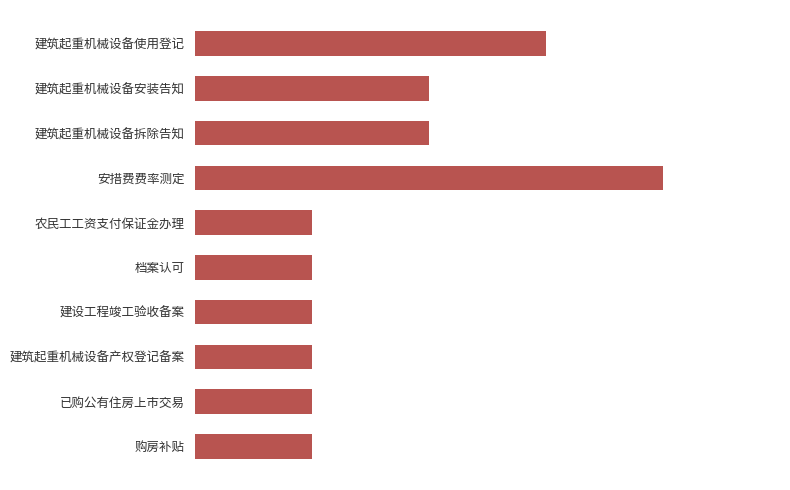

Does the chart contain any negative values?

No